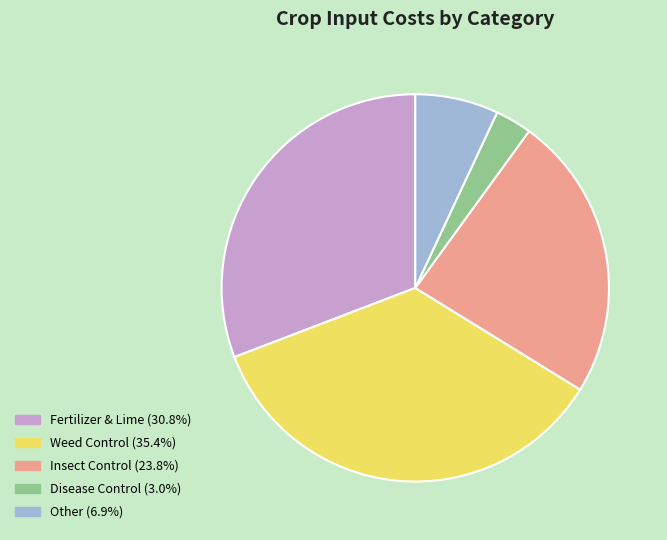

Which has a higher value, Insect Control or Disease Control?

Insect Control